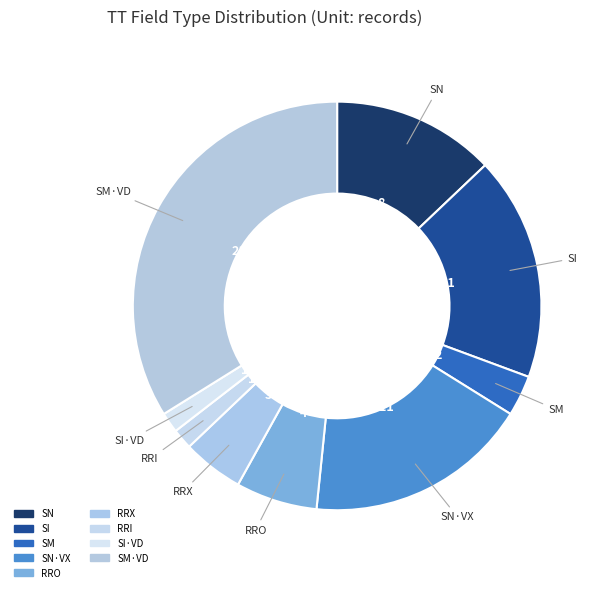

Do RRI and RRX together represent more than half of the pie?

No